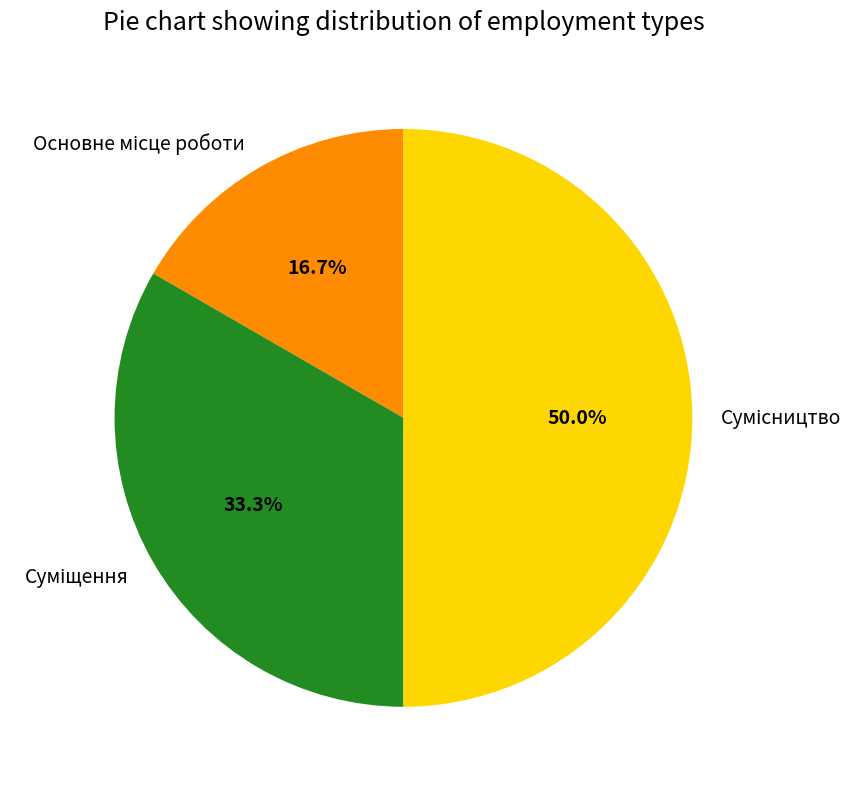

What is the total percentage of Основне місце роботи and Суміщення?

50.0%